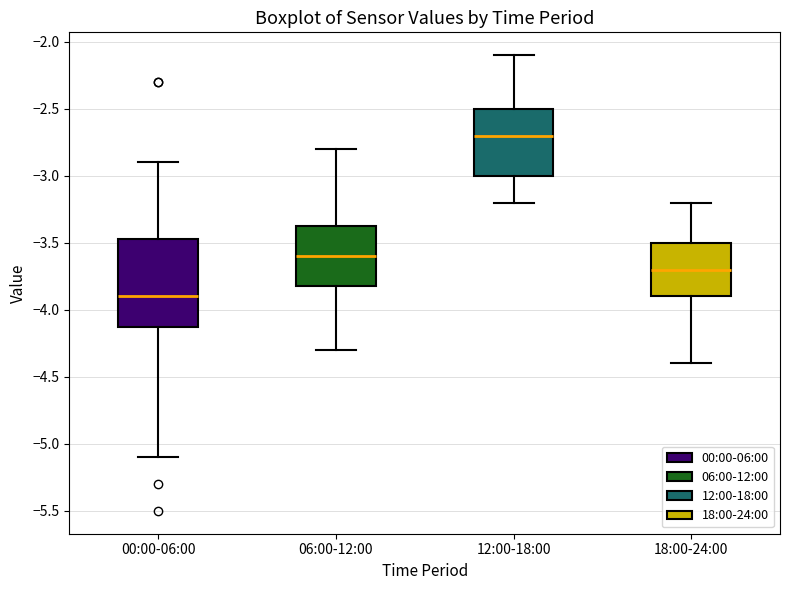

Which box has the highest median line?

12:00-18:00